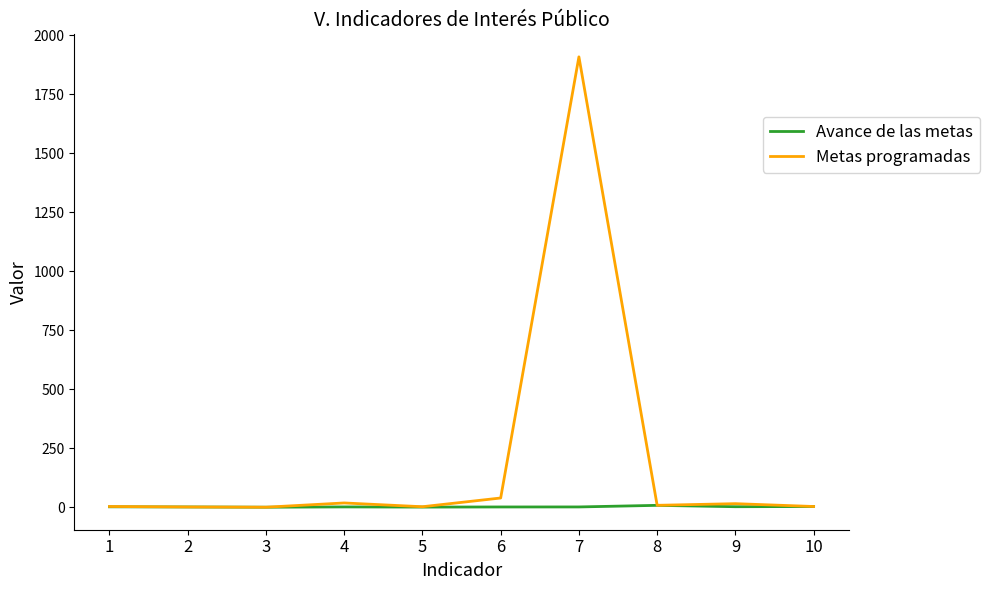

Rank the series by their average value, from lowest to highest.

Avance de las metas, Metas programadas